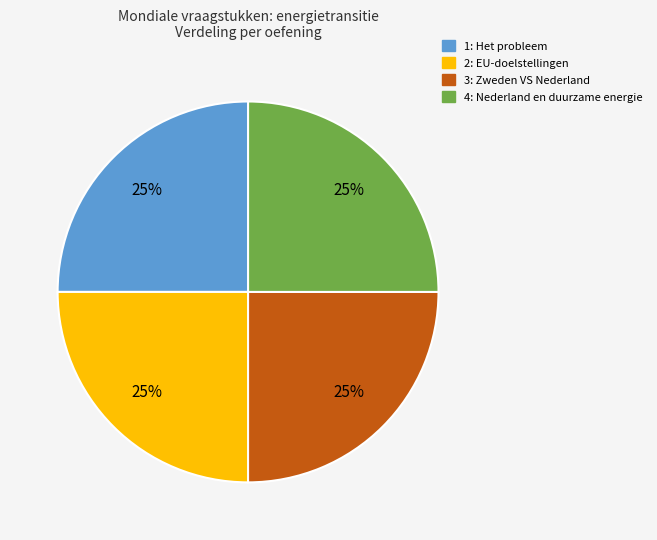

Is there a majority slice in this chart?

No